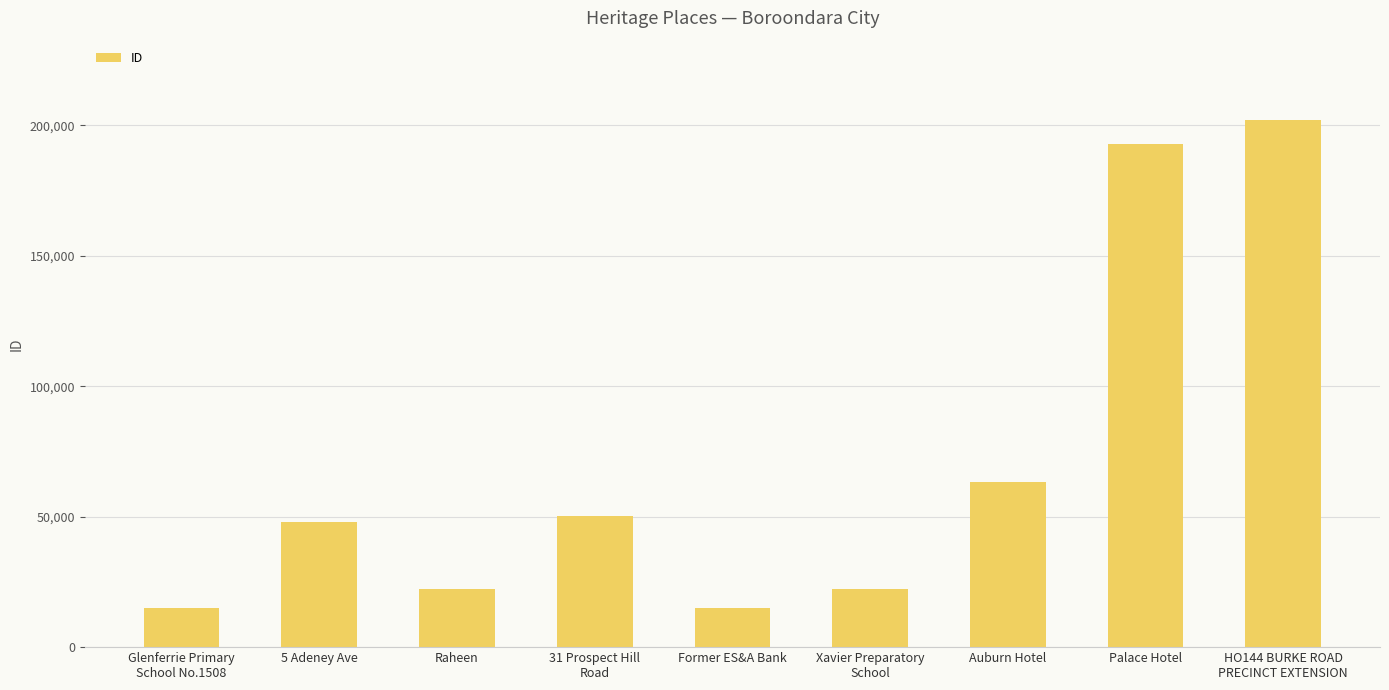

Which has a higher value, Auburn Hotel or HO144 BURKE ROAD
PRECINCT EXTENSION?

HO144 BURKE ROAD
PRECINCT EXTENSION